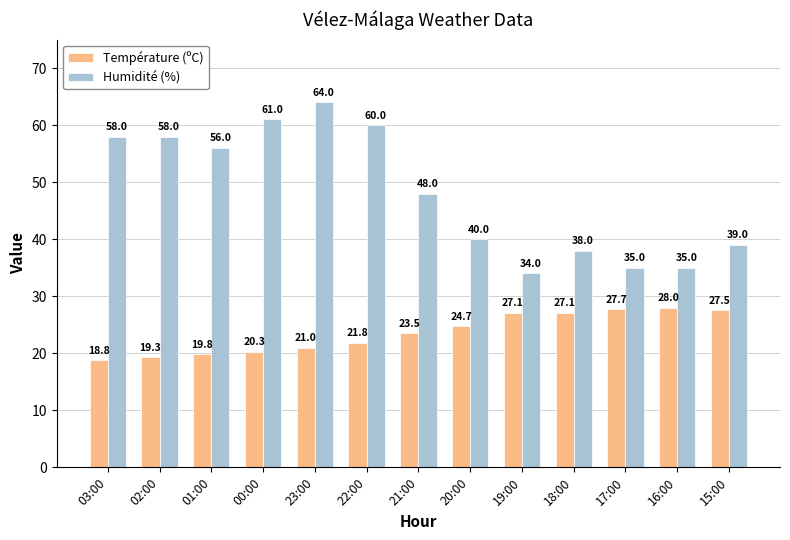

Reading left to right, transcribe all the data shown in this chart.

Température (ºC): 03:00=18.8	02:00=19.3	01:00=19.8	00:00=20.3	23:00=21.0	22:00=21.8	21:00=23.5	20:00=24.7	19:00=27.1	18:00=27.1	17:00=27.7	16:00=28.0	15:00=27.5
Humidité (%): 03:00=58.0	02:00=58.0	01:00=56.0	00:00=61.0	23:00=64.0	22:00=60.0	21:00=48.0	20:00=40.0	19:00=34.0	18:00=38.0	17:00=35.0	16:00=35.0	15:00=39.0